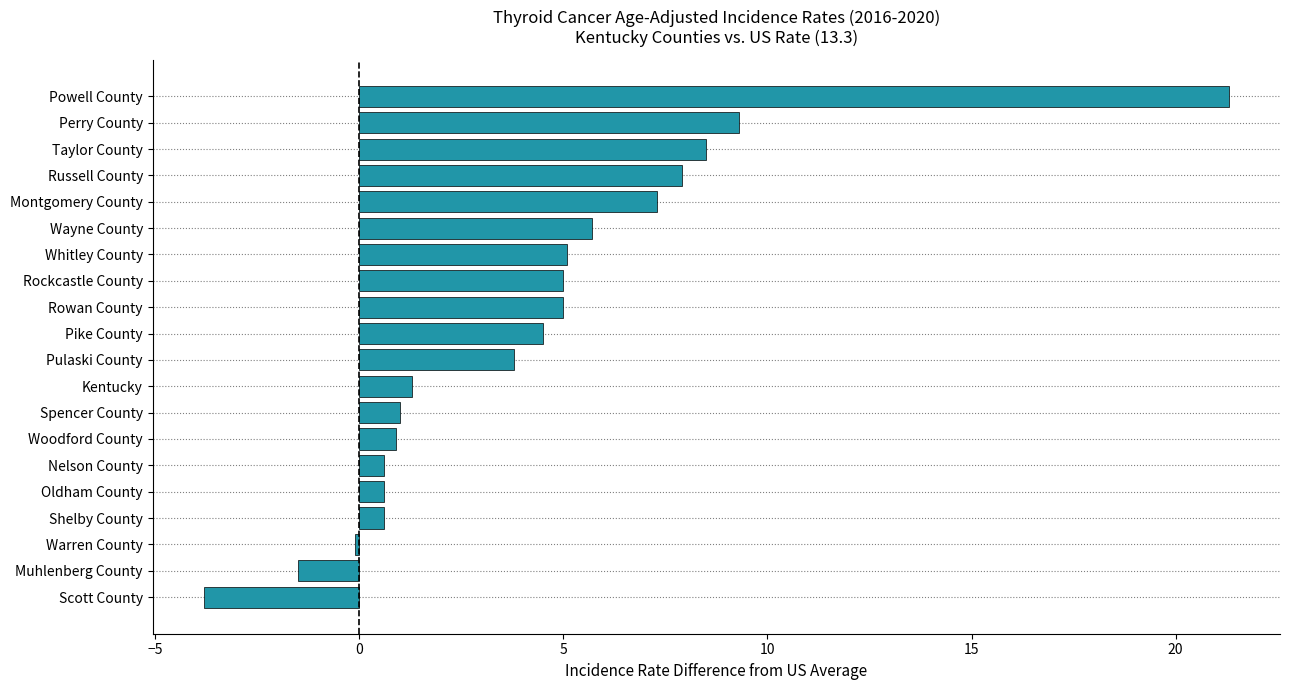

What is the difference between the maximum and minimum values?

25.1